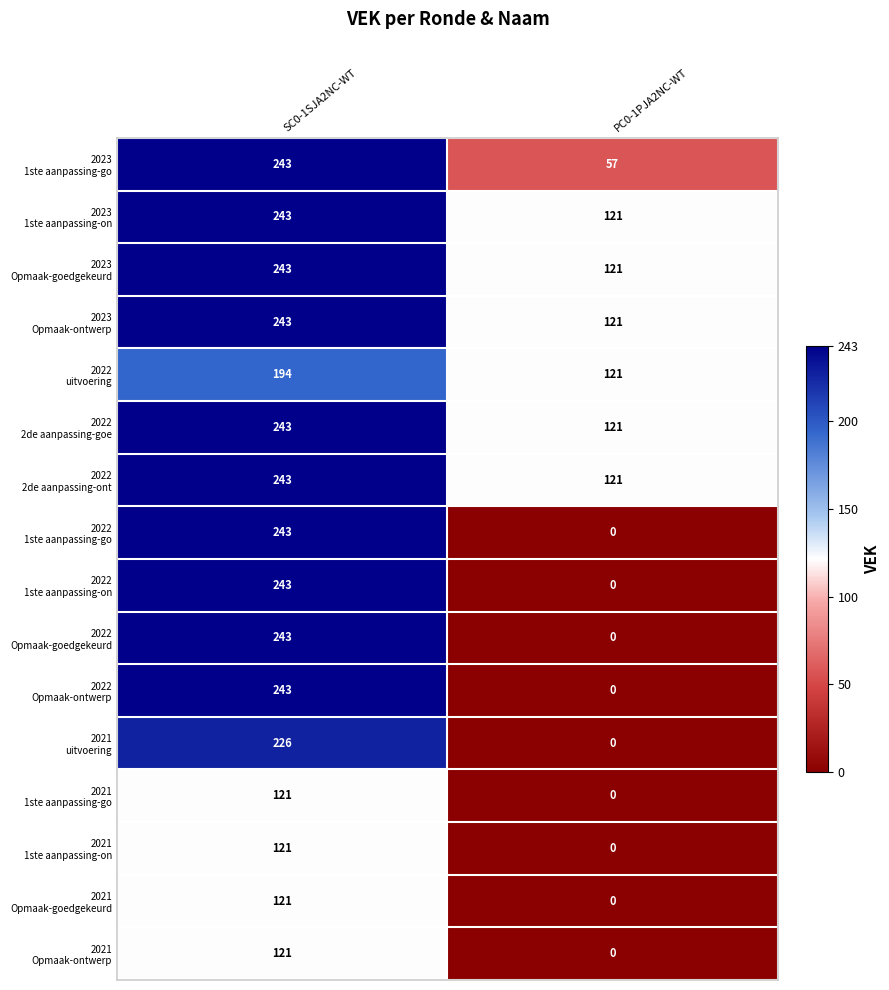

Which label corresponds to the smallest value in the chart?

PC0-1PJA2NC-WT